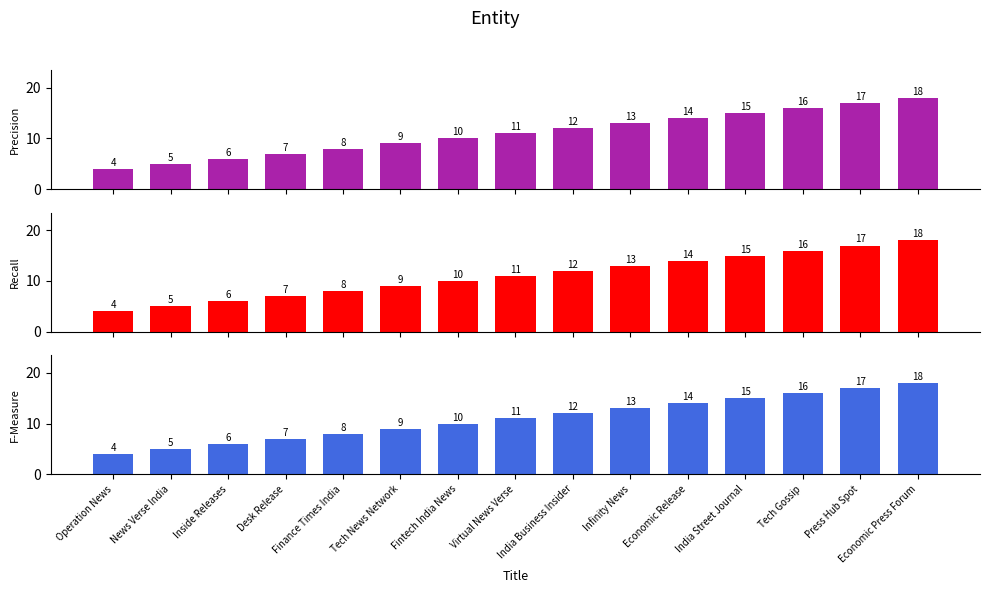

Which series has the widest spread of values?

Precision